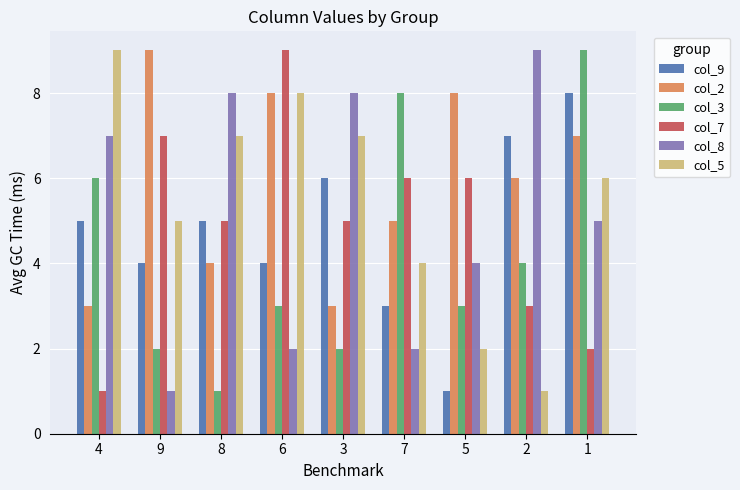

Reading right to left, list all the values displayed in this chart.

col_9: 1=8	2=7	5=1	7=3	3=6	6=4	8=5	9=4	4=5
col_2: 1=7	2=6	5=8	7=5	3=3	6=8	8=4	9=9	4=3
col_3: 1=9	2=4	5=3	7=8	3=2	6=3	8=1	9=2	4=6
col_7: 1=2	2=3	5=6	7=6	3=5	6=9	8=5	9=7	4=1
col_8: 1=5	2=9	5=4	7=2	3=8	6=2	8=8	9=1	4=7
col_5: 1=6	2=1	5=2	7=4	3=7	6=8	8=7	9=5	4=9